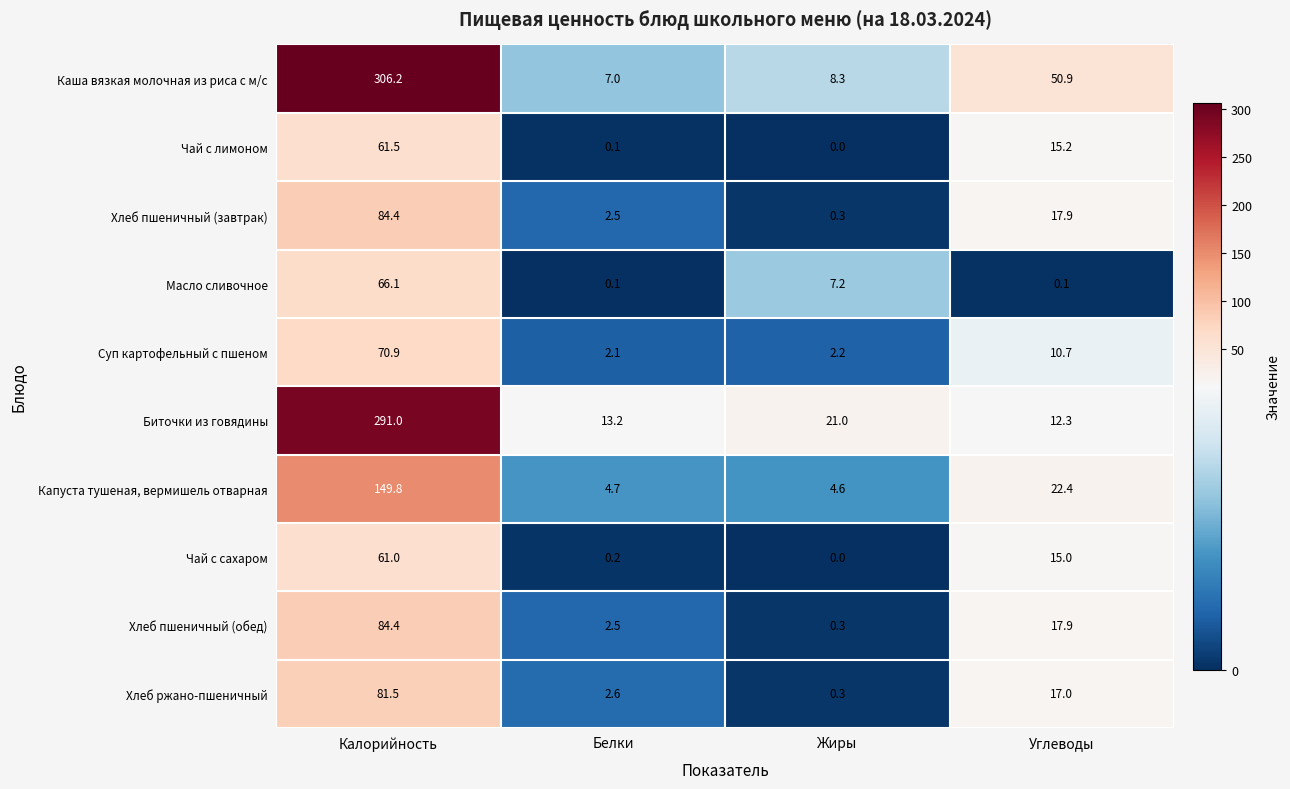

Between Белки and Углеводы, which series saw the biggest shift?

Каша вязкая молочная из риса с м/с